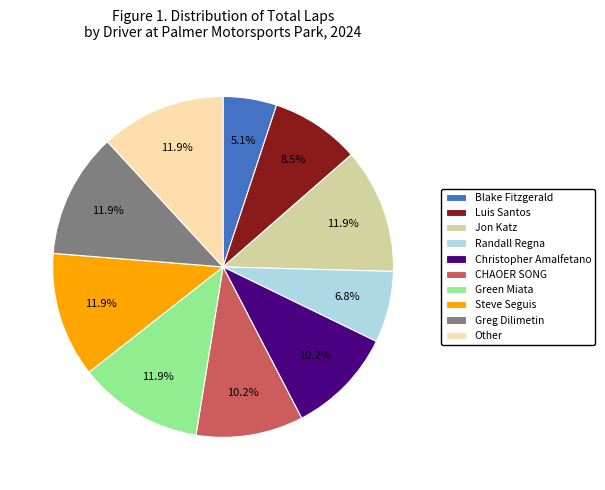

To the nearest percent, what is the combined percentage of Blake Fitzgerald and Randall Regna?

12%